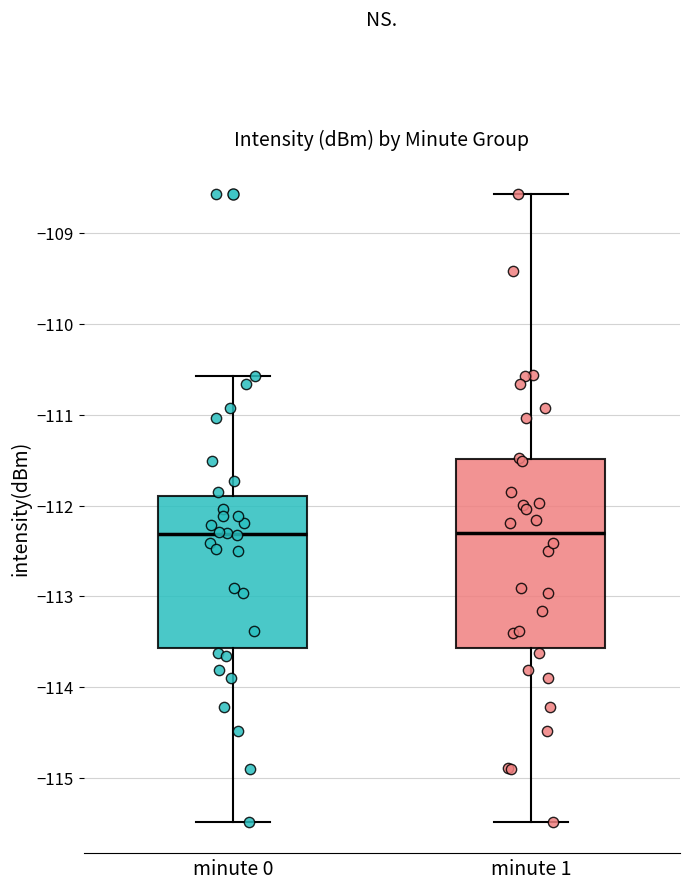

Where does the upper whisker of the box for minute 0 end on the y-axis? The values are not printed on the chart, so give them approximately, as read against the axis.

-110.6